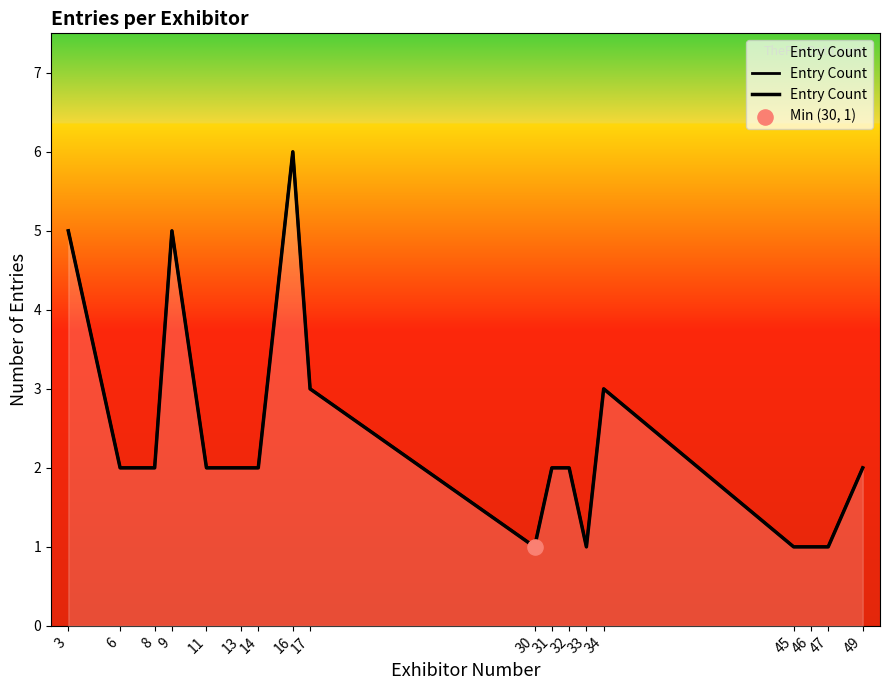

What is the ratio of the value at 49 to the value at 30?

2.0